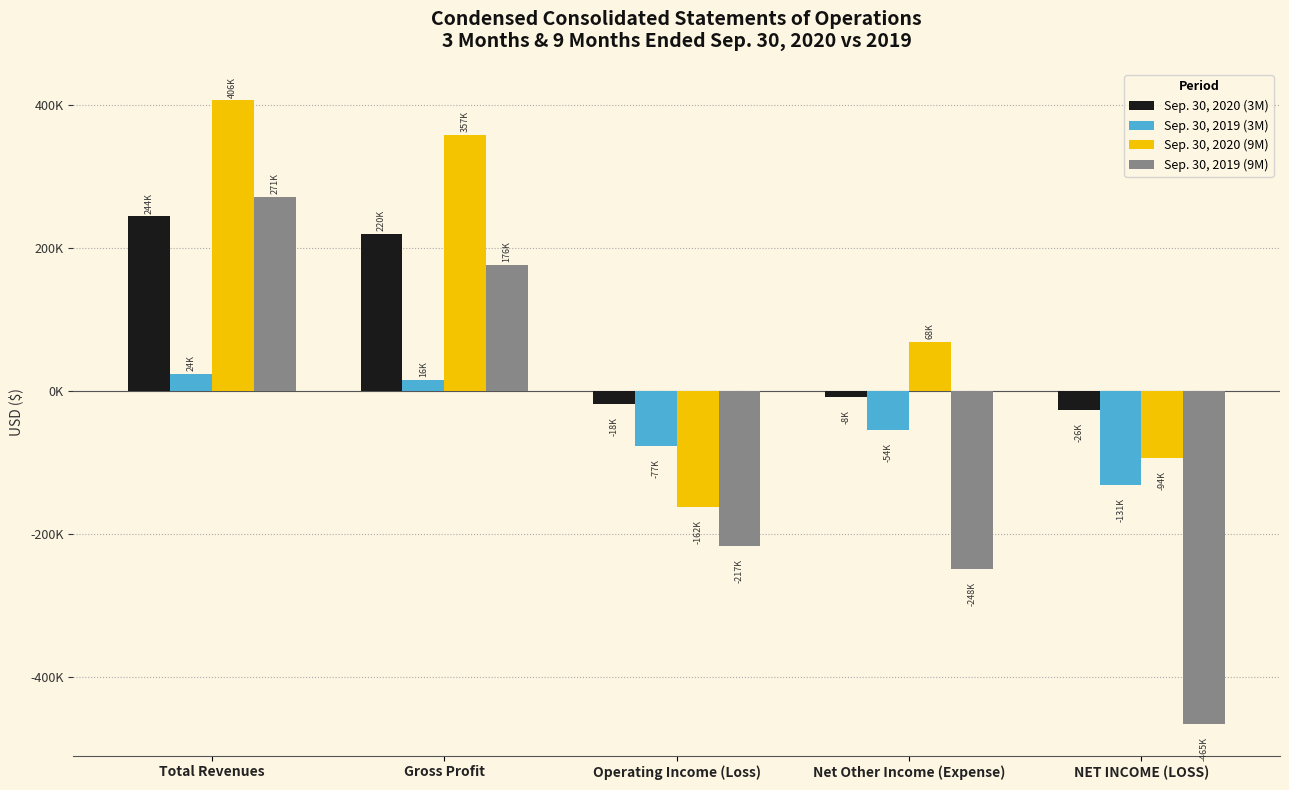

The Sep. 30, 2019 (9M) series shows -358944 at Operating Income (Loss). True or false?

False